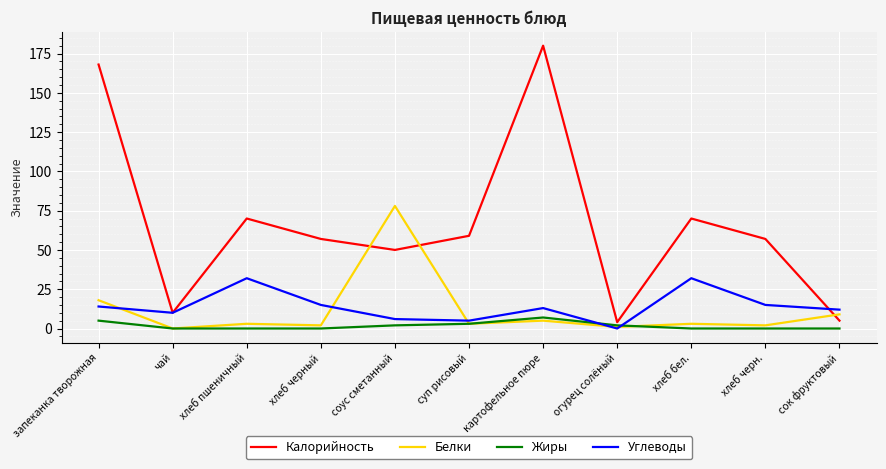

Is the value of Калорийность at чай greater than the value of Жиры at хлеб пшеничный?

Yes